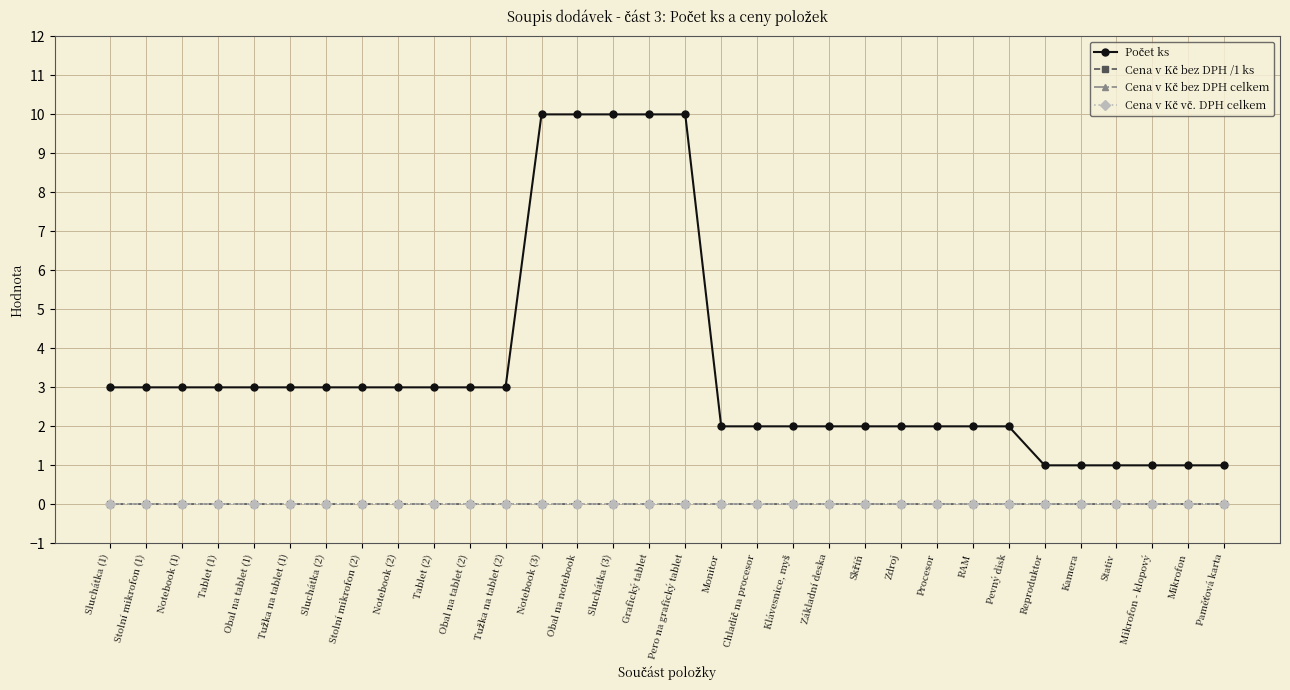

Reading right to left, transcribe all the data shown in this chart.

Počet ks: Paměťová karta=1	Mikrofon=1	Mikrofon - klopový=1	Stativ=1	Kamera=1	Reproduktor=1	Pevný disk=2	RAM=2	Procesor=2	Zdroj=2	Skříň=2	Základní deska=2	Klávesnice, myš=2	Chladič na procesor=2	Monitor=2	Pero na grafický tablet=10	Grafický tablet=10	Sluchátka (3)=10	Obal na notebook=10	Notebook (3)=10	Tužka na tablet (2)=3	Obal na tablet (2)=3	Tablet (2)=3	Notebook (2)=3	Stolní mikrofon (2)=3	Sluchátka (2)=3	Tužka na tablet (1)=3	Obal na tablet (1)=3	Tablet (1)=3	Notebook (1)=3	Stolní mikrofon (1)=3	Sluchátka (1)=3
Cena v Kč bez DPH /1 ks: Paměťová karta=0	Mikrofon=0	Mikrofon - klopový=0	Stativ=0	Kamera=0	Reproduktor=0	Pevný disk=0	RAM=0	Procesor=0	Zdroj=0	Skříň=0	Základní deska=0	Klávesnice, myš=0	Chladič na procesor=0	Monitor=0	Pero na grafický tablet=0	Grafický tablet=0	Sluchátka (3)=0	Obal na notebook=0	Notebook (3)=0	Tužka na tablet (2)=0	Obal na tablet (2)=0	Tablet (2)=0	Notebook (2)=0	Stolní mikrofon (2)=0	Sluchátka (2)=0	Tužka na tablet (1)=0	Obal na tablet (1)=0	Tablet (1)=0	Notebook (1)=0	Stolní mikrofon (1)=0	Sluchátka (1)=0
Cena v Kč bez DPH celkem: Paměťová karta=0	Mikrofon=0	Mikrofon - klopový=0	Stativ=0	Kamera=0	Reproduktor=0	Pevný disk=0	RAM=0	Procesor=0	Zdroj=0	Skříň=0	Základní deska=0	Klávesnice, myš=0	Chladič na procesor=0	Monitor=0	Pero na grafický tablet=0	Grafický tablet=0	Sluchátka (3)=0	Obal na notebook=0	Notebook (3)=0	Tužka na tablet (2)=0	Obal na tablet (2)=0	Tablet (2)=0	Notebook (2)=0	Stolní mikrofon (2)=0	Sluchátka (2)=0	Tužka na tablet (1)=0	Obal na tablet (1)=0	Tablet (1)=0	Notebook (1)=0	Stolní mikrofon (1)=0	Sluchátka (1)=0
Cena v Kč vč. DPH celkem: Paměťová karta=0	Mikrofon=0	Mikrofon - klopový=0	Stativ=0	Kamera=0	Reproduktor=0	Pevný disk=0	RAM=0	Procesor=0	Zdroj=0	Skříň=0	Základní deska=0	Klávesnice, myš=0	Chladič na procesor=0	Monitor=0	Pero na grafický tablet=0	Grafický tablet=0	Sluchátka (3)=0	Obal na notebook=0	Notebook (3)=0	Tužka na tablet (2)=0	Obal na tablet (2)=0	Tablet (2)=0	Notebook (2)=0	Stolní mikrofon (2)=0	Sluchátka (2)=0	Tužka na tablet (1)=0	Obal na tablet (1)=0	Tablet (1)=0	Notebook (1)=0	Stolní mikrofon (1)=0	Sluchátka (1)=0